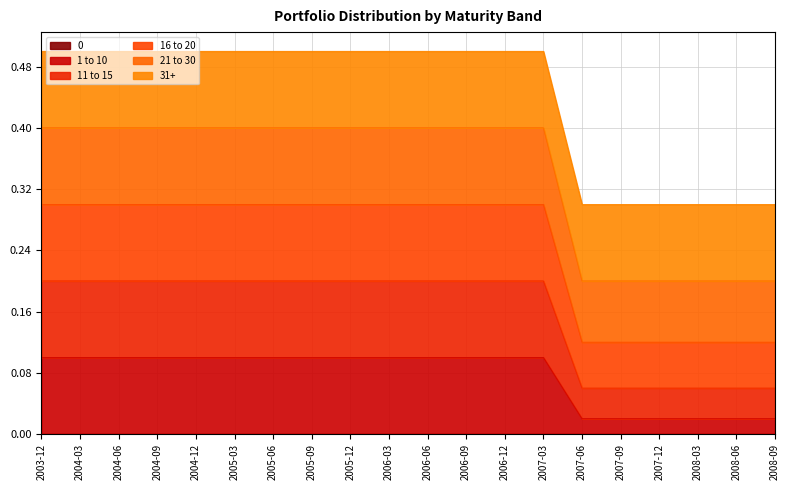

True or false: 11 to 15 and 16 to 20 intersect in this chart.

False